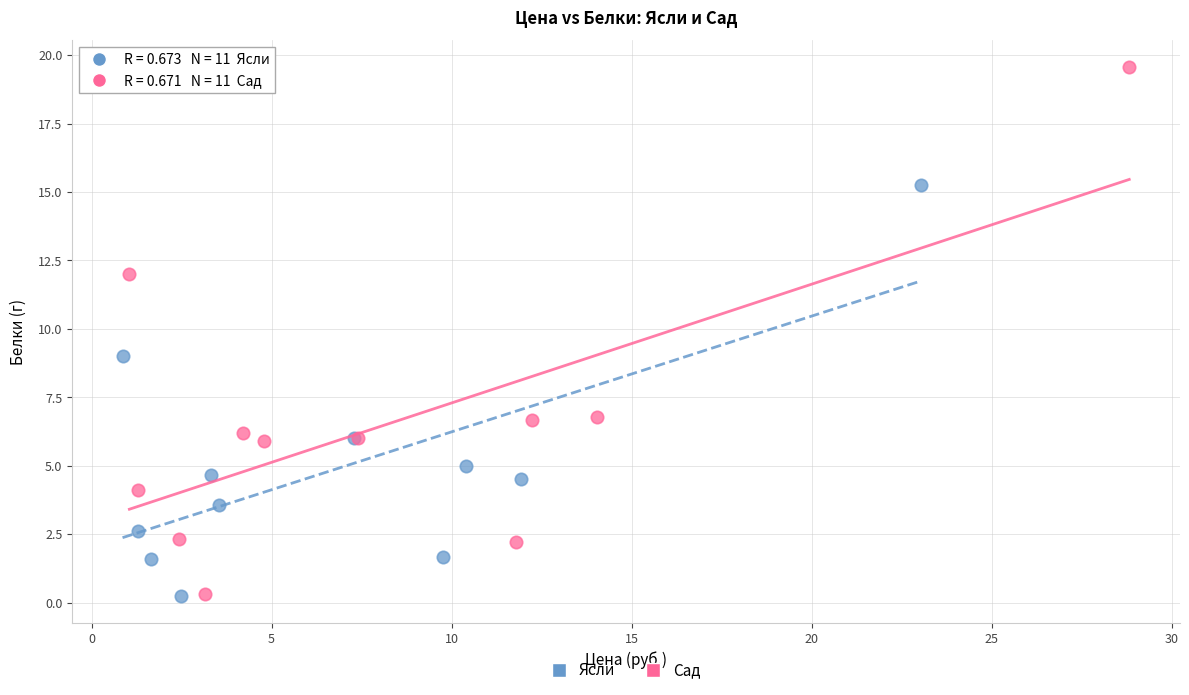

Which series reaches the maximum Y coordinate?

Сад